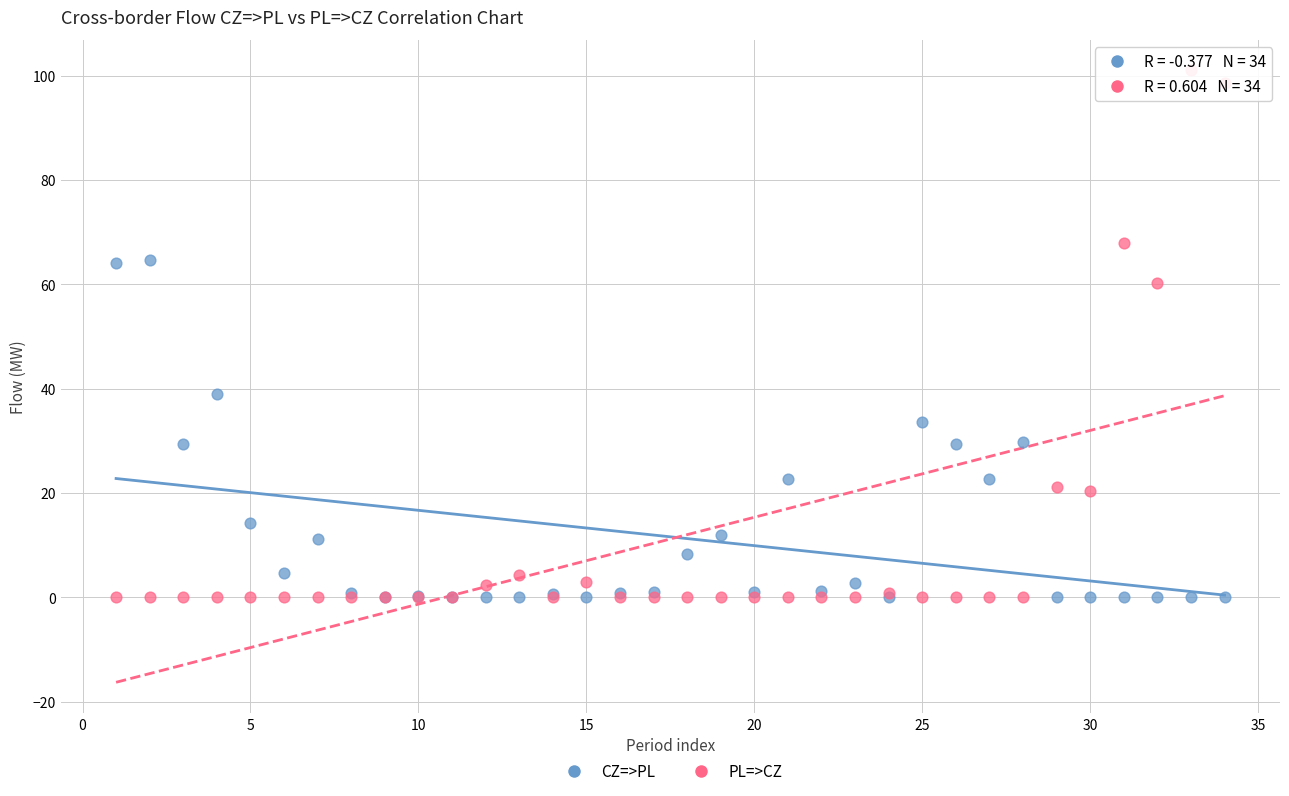

What are all the series names shown in the legend?

CZ=>PL, PL=>CZ